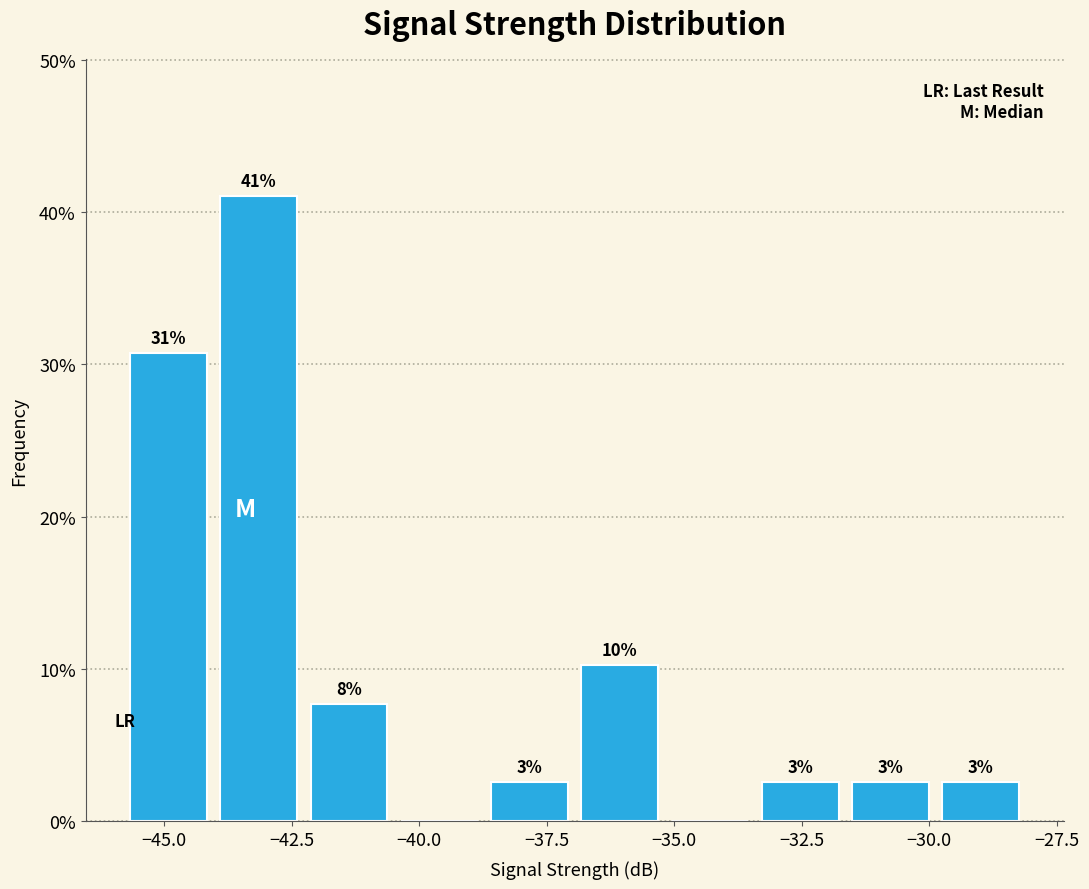

Around what value on the x-axis is the tallest bar? Give the approximate position of its centre, as read against the axis.

-43.0